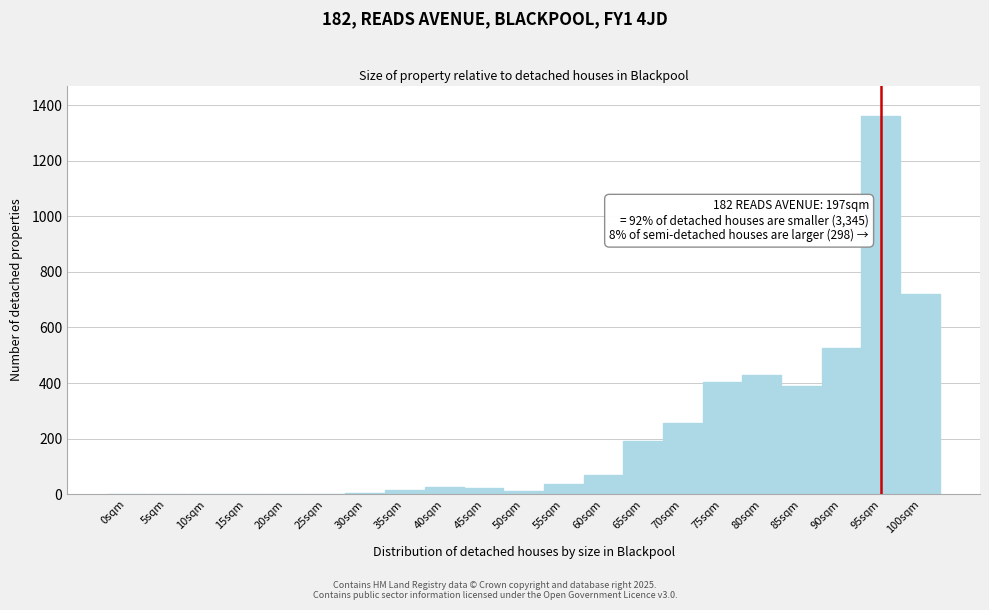

What is the greatest value displayed?

1362